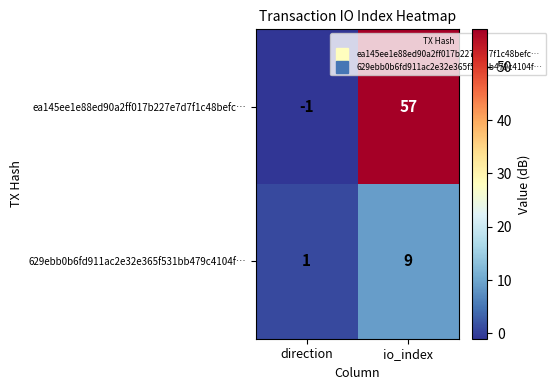

Where is 629ebb0b6fd911ac2e32e365f531bb479c4104f… nearest to the value 5?

direction